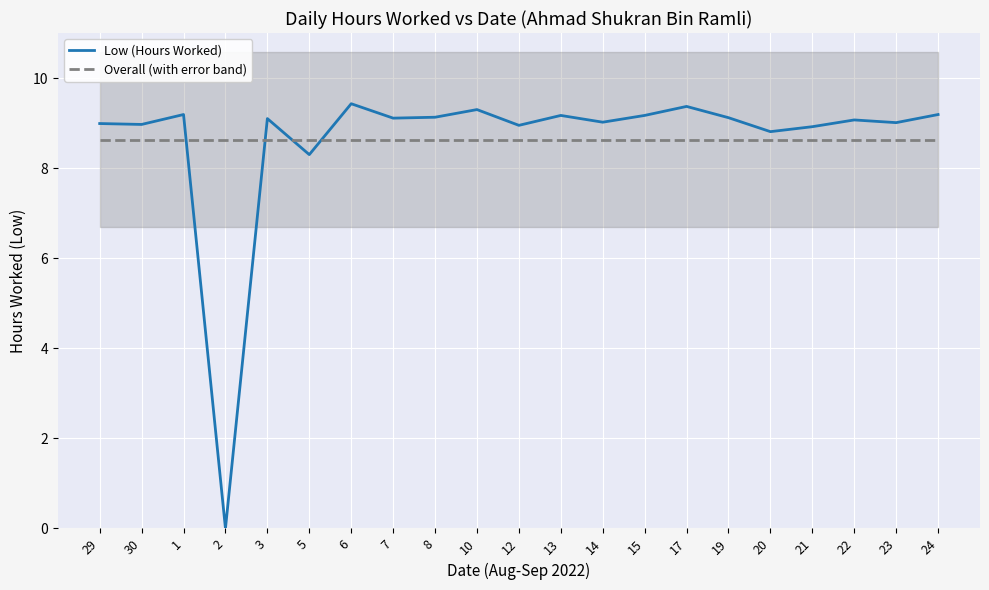

What is the highest value of the Overall (with error band) series?

8.6